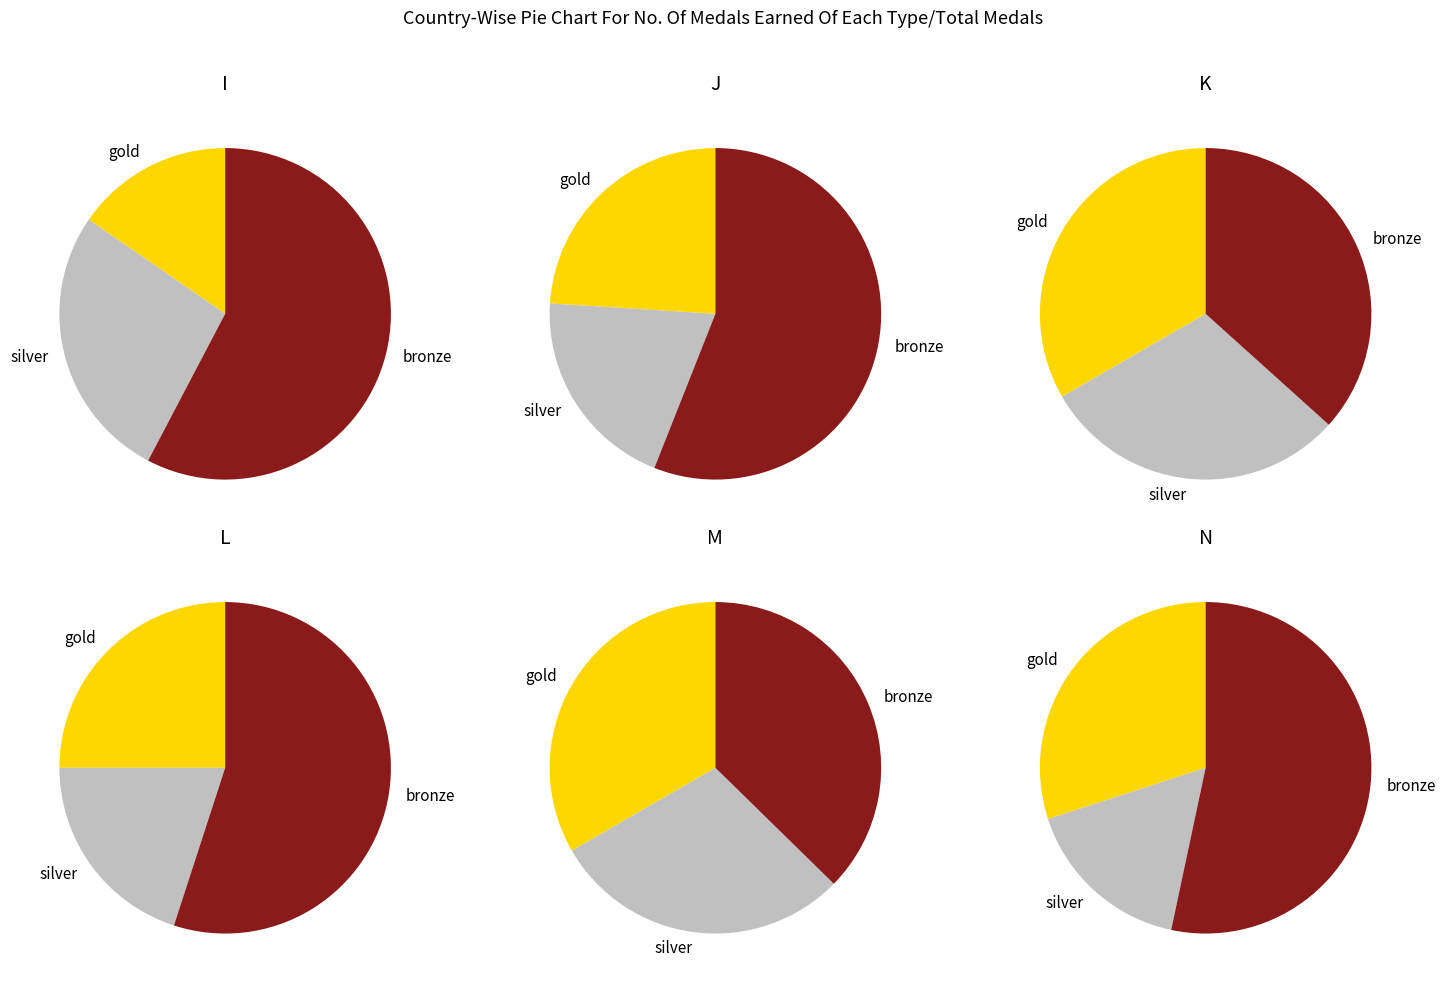

The 5 slice represents 12% of the pie. True or false?

False